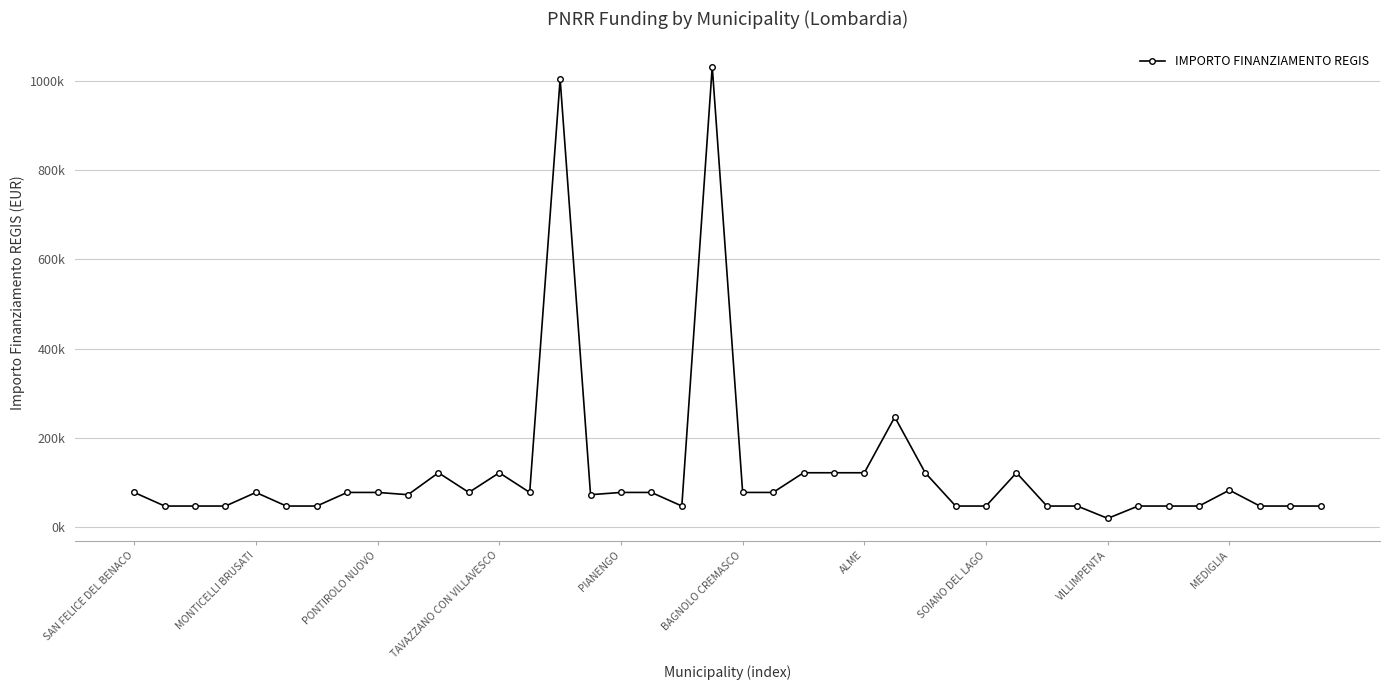

True or false: there are more than 2 points higher than both neighbors.

True